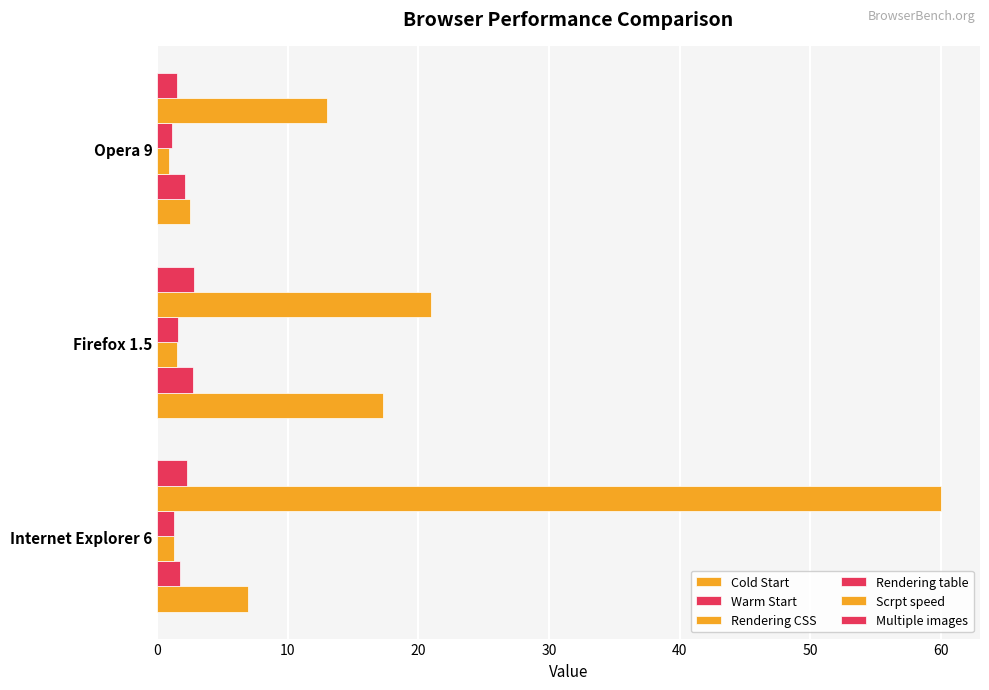

Which series has the largest range (max minus min)?

Scrpt speed